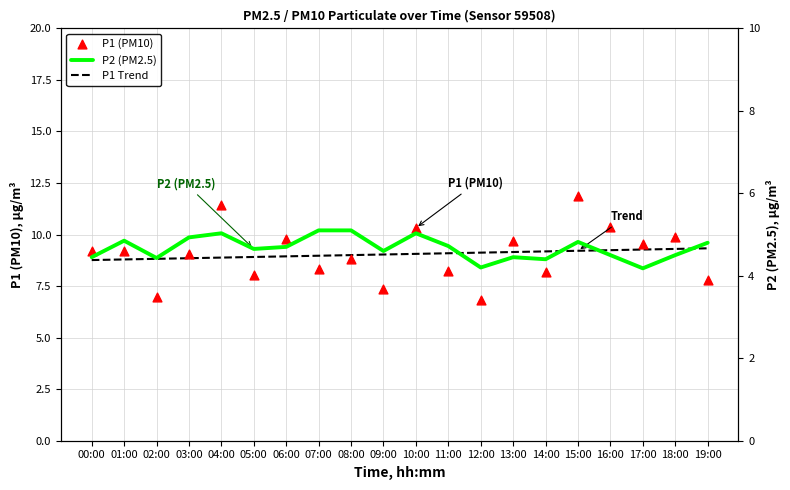

Which series has the largest Y range (max minus min)?

P1 (PM10)